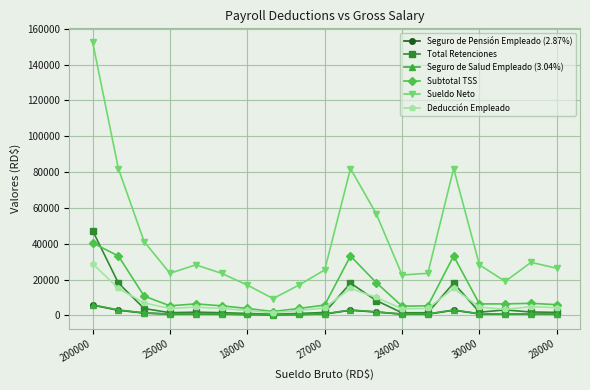

How many lines are shown in the chart?

6